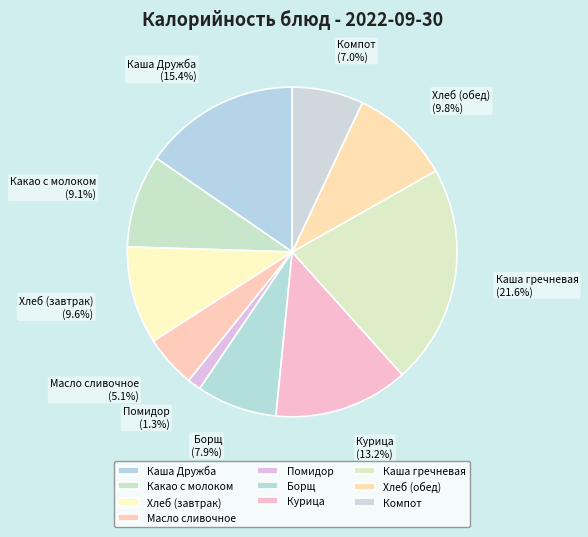

How much of the chart is everything except Курица?

86.8%